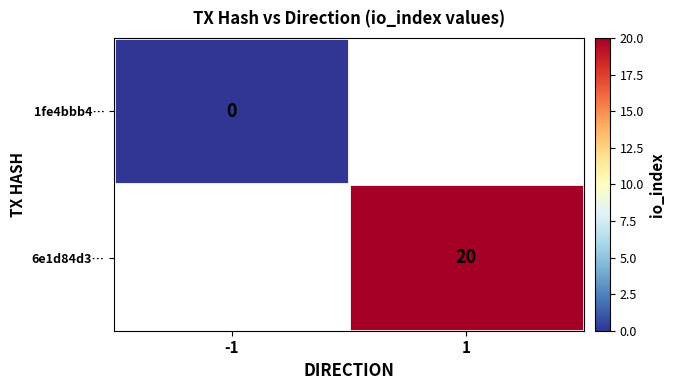

The 6e1d84d3… series shows 27 at 1. True or false?

False